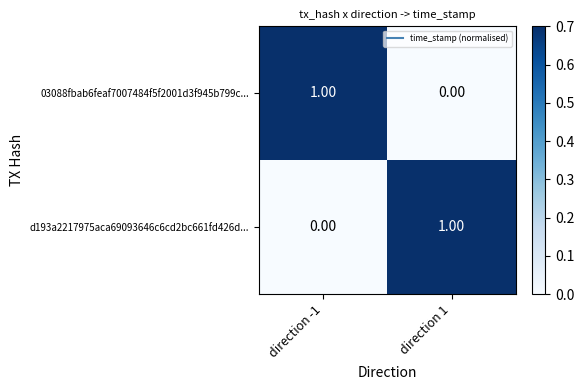

Is the value of d193a2217975aca69093646c6cd2bc661fd426d... at direction 1 greater than the value of 03088fbab6feaf7007484f5f2001d3f945b799c... at direction 1?

Yes